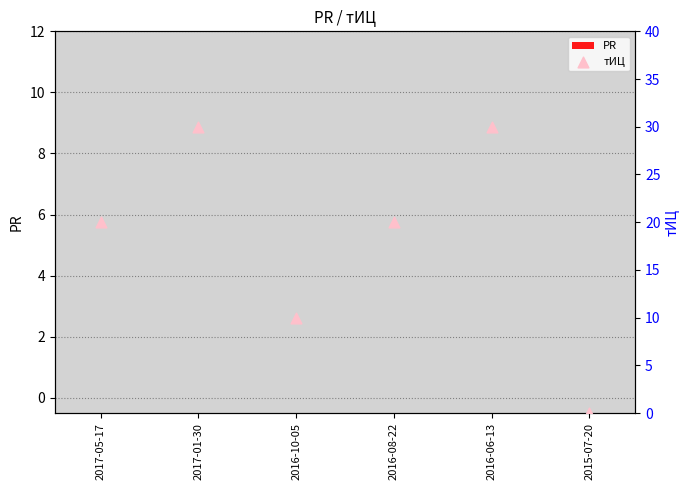

What are all the series names shown in the legend?

PR, тИЦ